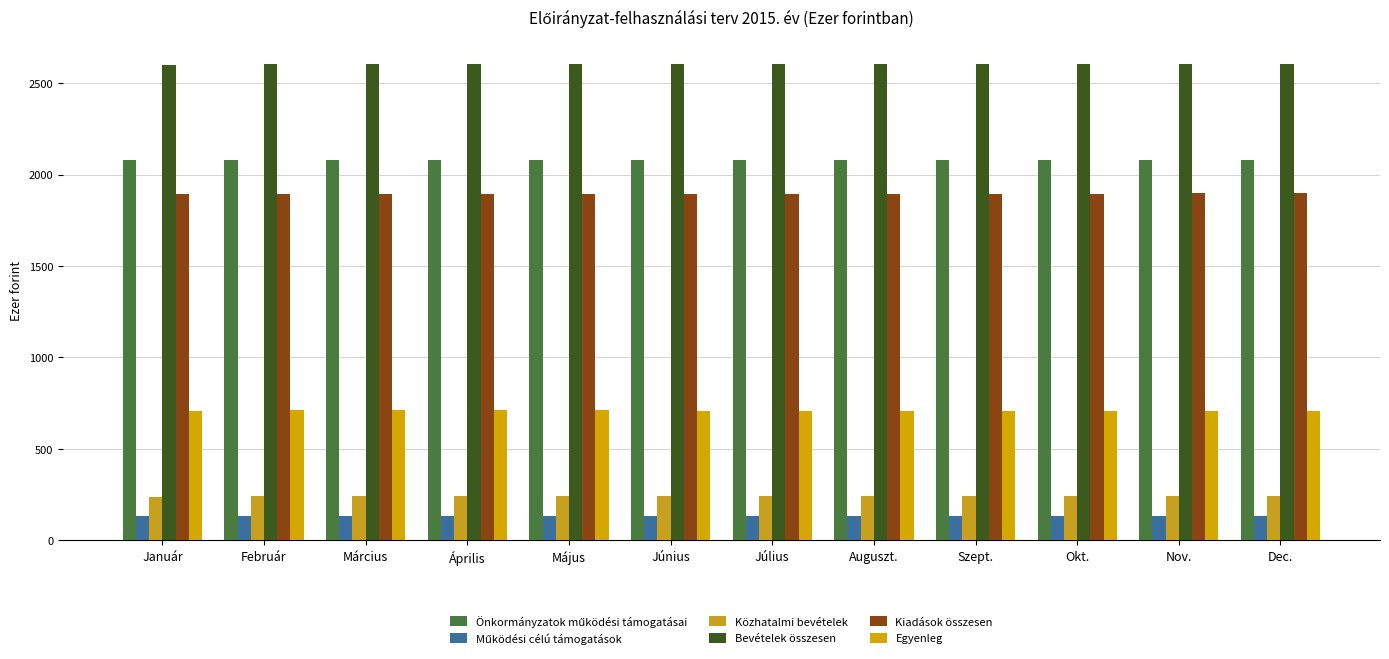

What is the label of the 3rd bar from the right?

Okt.